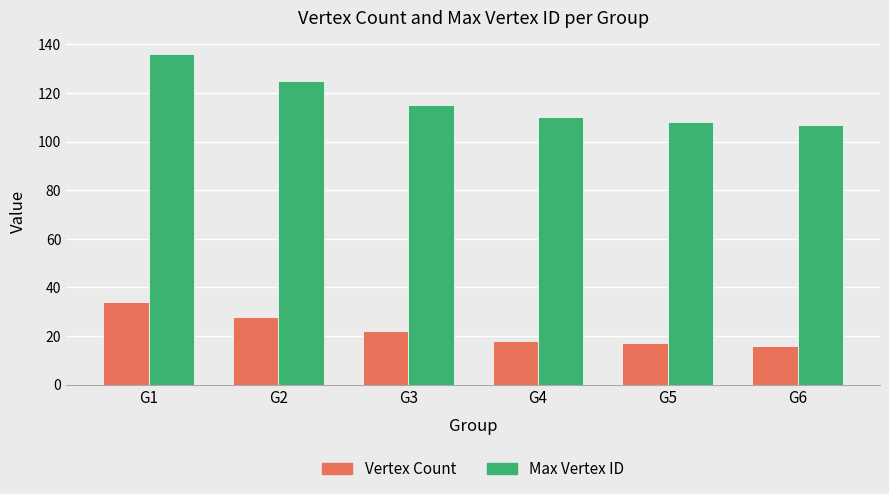

What is the difference between the maximum and minimum values in the Vertex Count series?

18